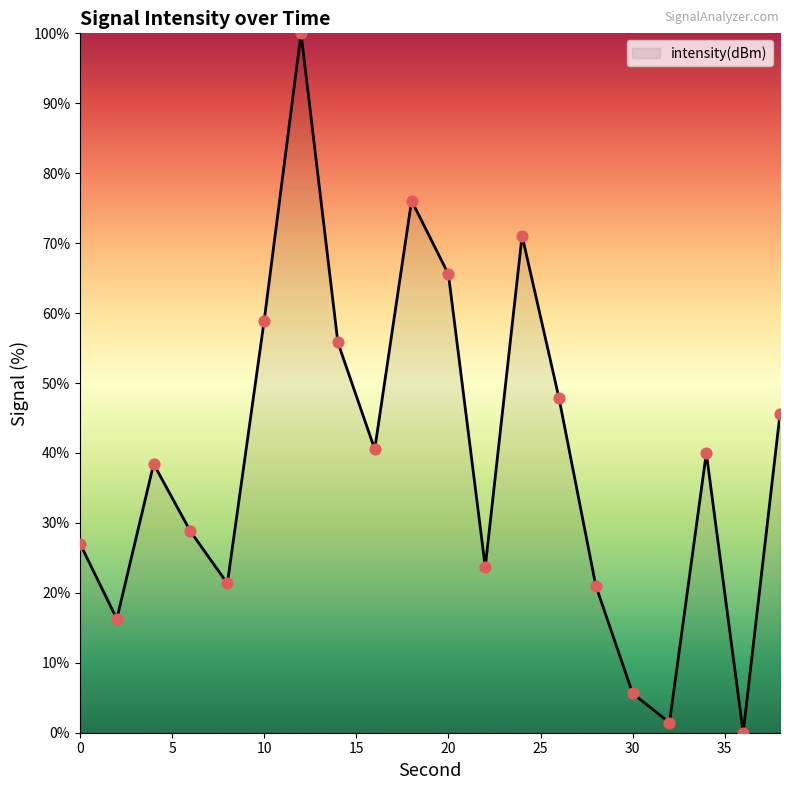

What is the maximum value shown in the chart?

100.0